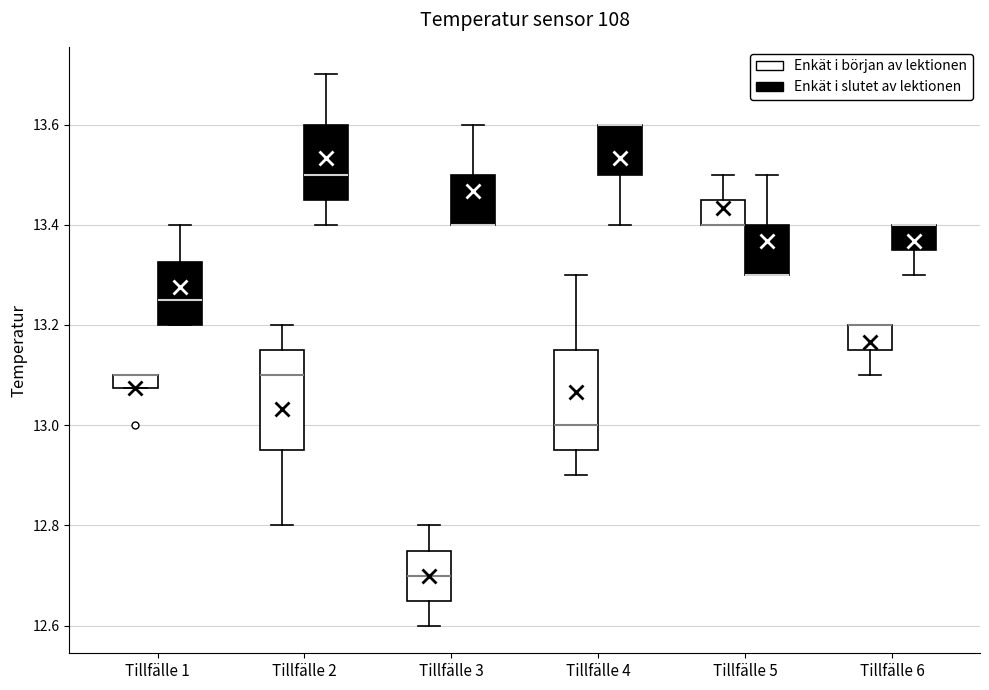

Where is the upper edge of the box for Tillfälle 3 (Enkät i slutet av lektionen) on the y-axis? The values are not printed on the chart, so give them approximately, as read against the axis.

13.50